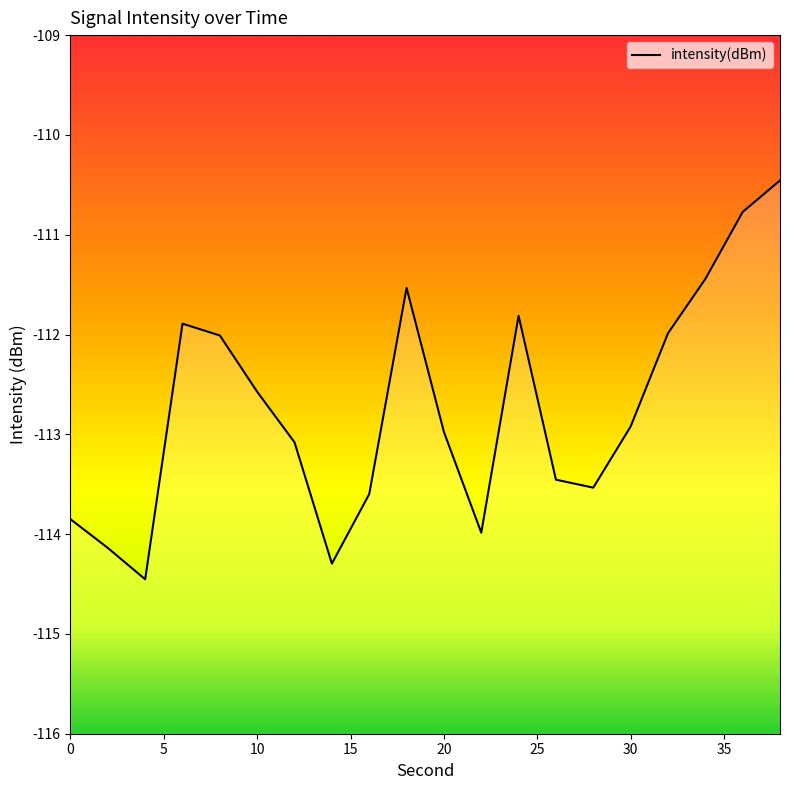

Is it true that the value at 28 is -113.5?

True